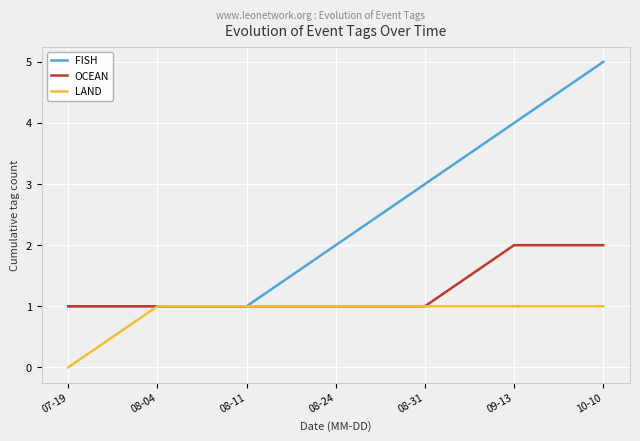

True or false: FISH has more than 1 points higher than both neighbors.

False